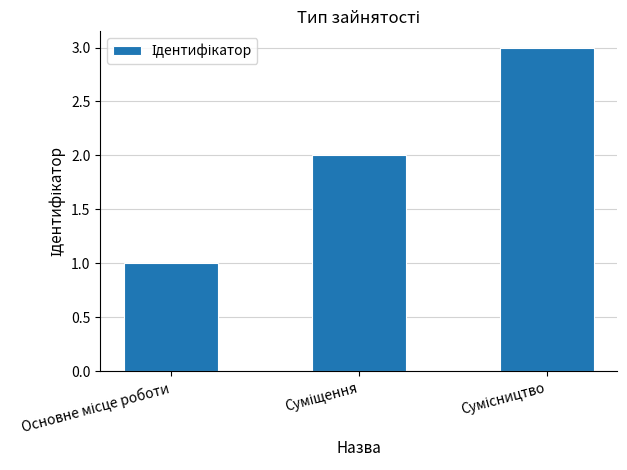

What is the sum of all values?

6